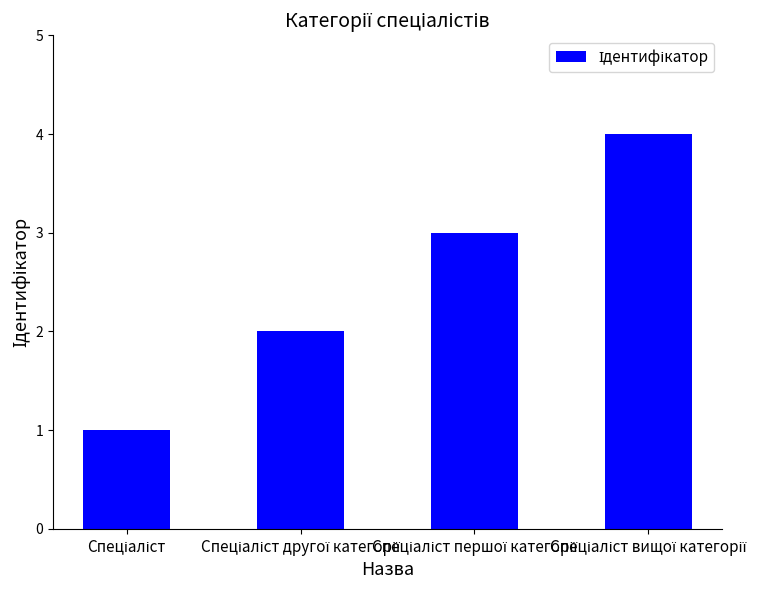

What is the difference between the maximum and minimum values?

3